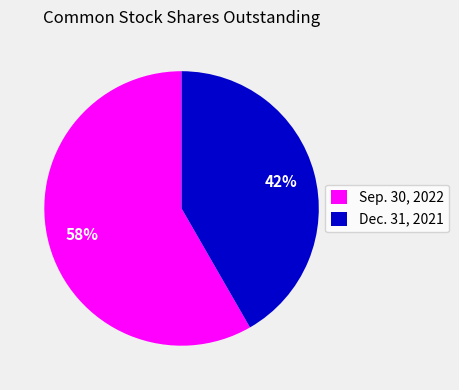

Is the sum of Sep. 30, 2022 and Dec. 31, 2021 greater than half?

Yes